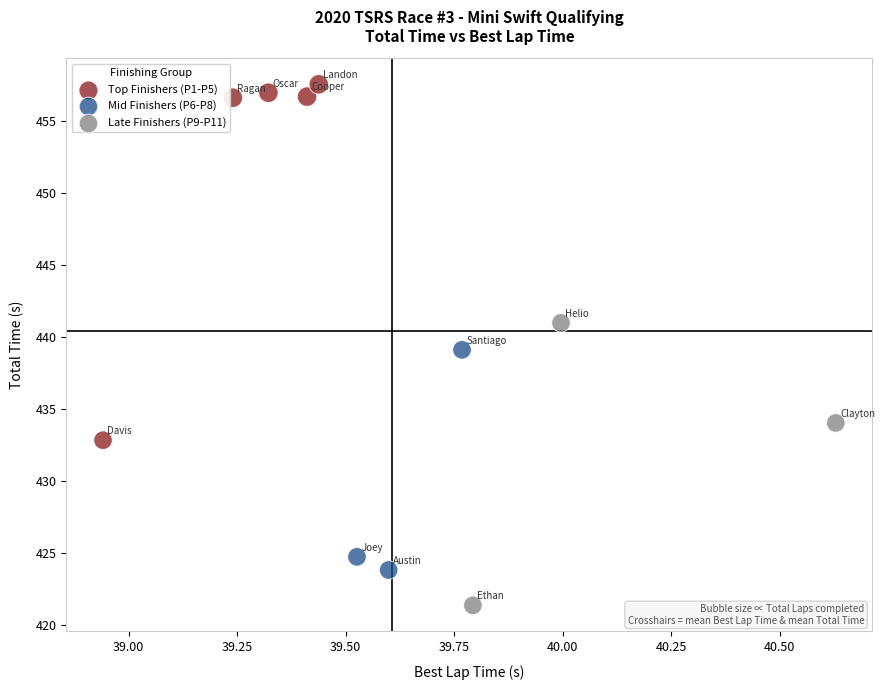

Which series contains the highest Y value?

Top Finishers (P1-P5)